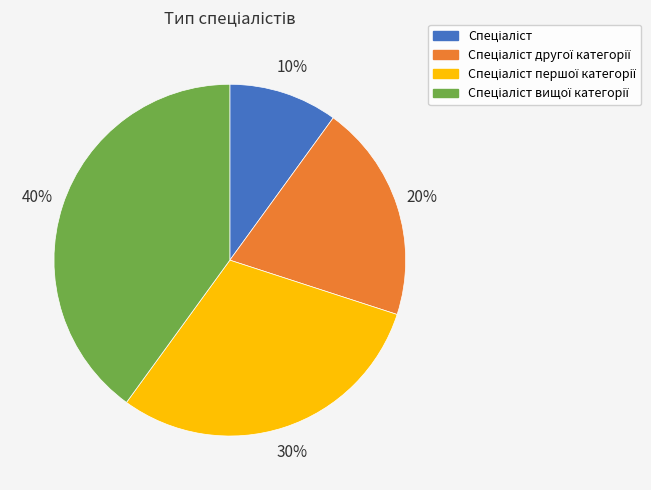

Is there any slice that represents more than half of the pie?

No